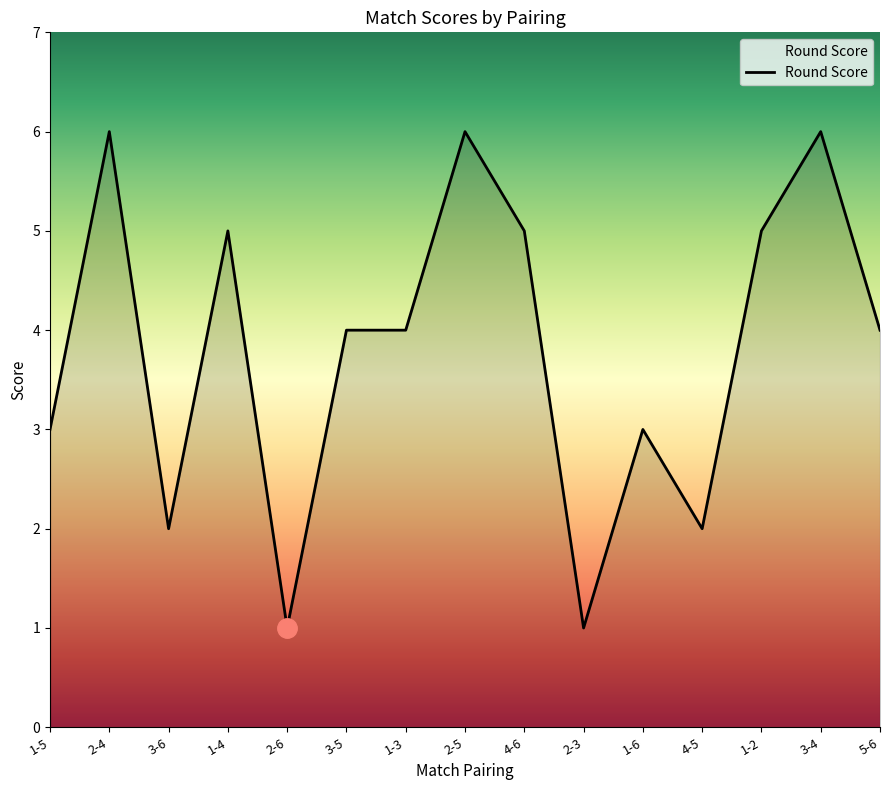

Which has a higher value, 3-4 or 1-6?

3-4